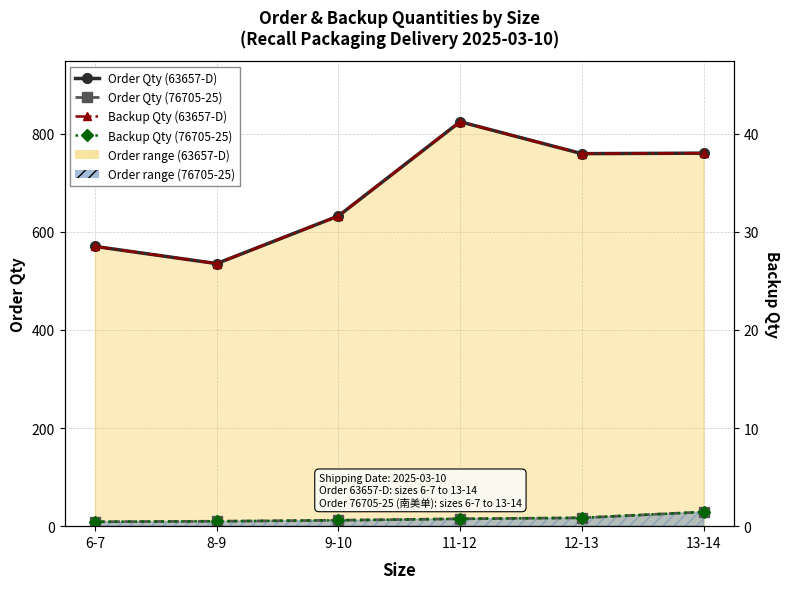

What is the average value of the Order Qty (76705-25) series?

15.3